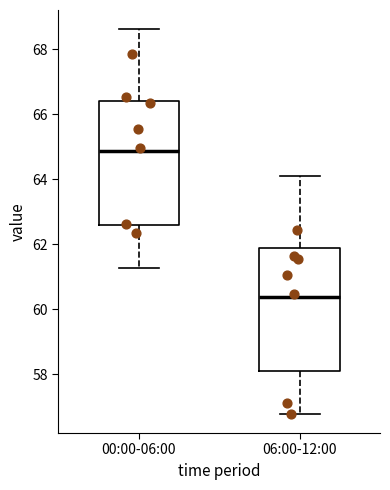

Where is the lower edge of the box for 00:00-06:00 on the y-axis? The values are not printed on the chart, so give them approximately, as read against the axis.

62.6